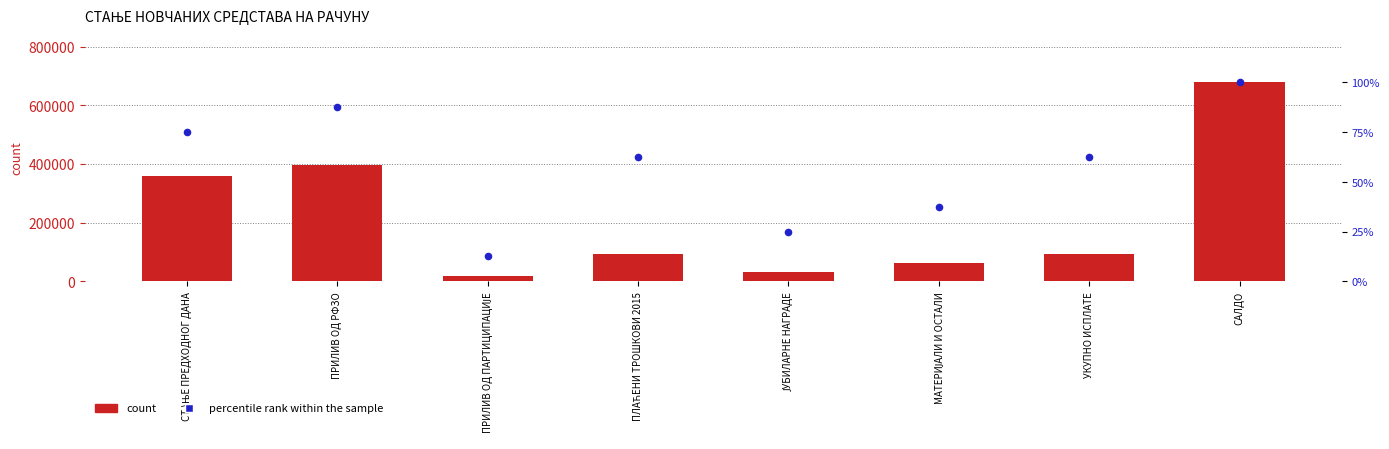

What is the total value across all series at МАТЕРИЈАЛИ И ОСТАЛИ?

62037.5